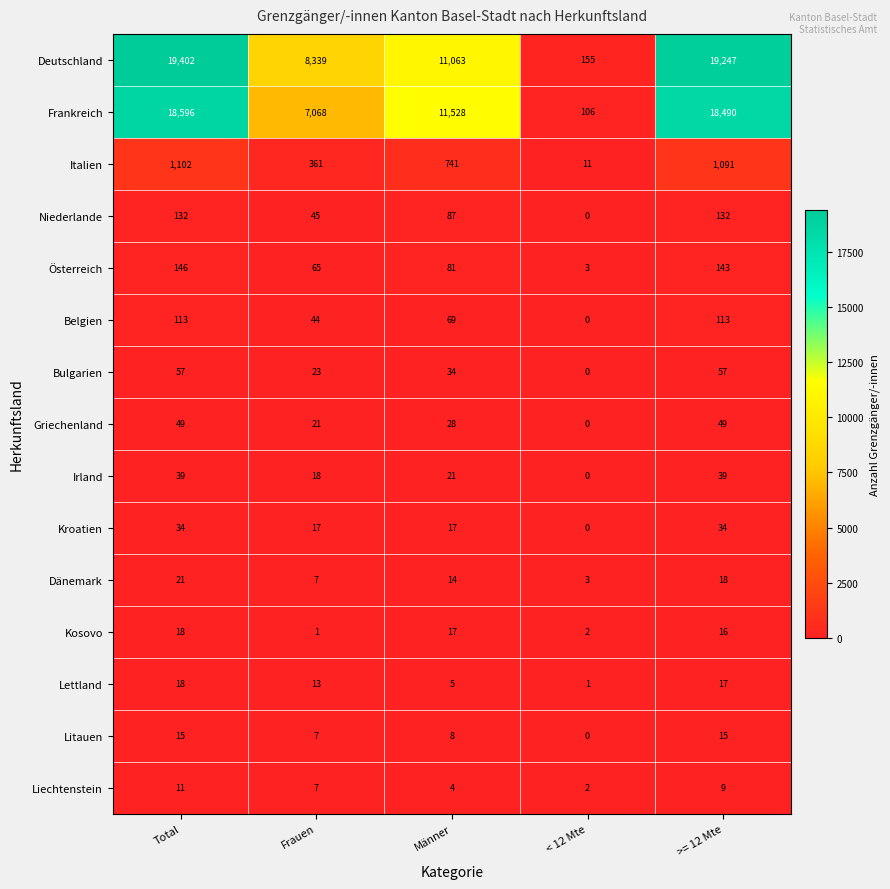

What is the average value of the Lettland series?

11